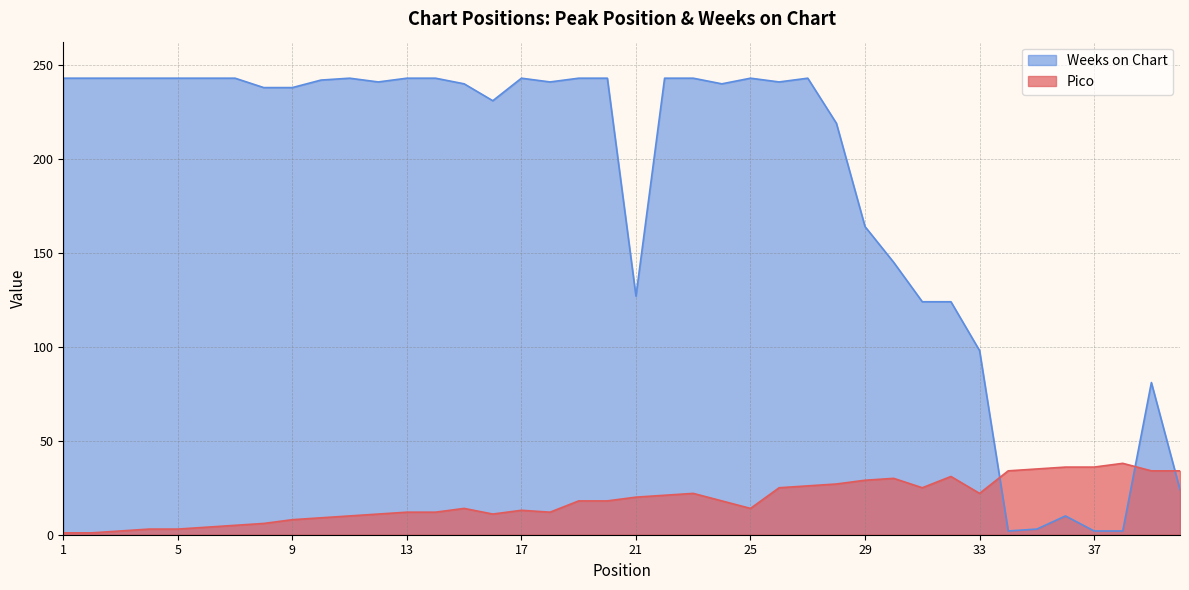

Which category has the lowest value in the Pico series?

1